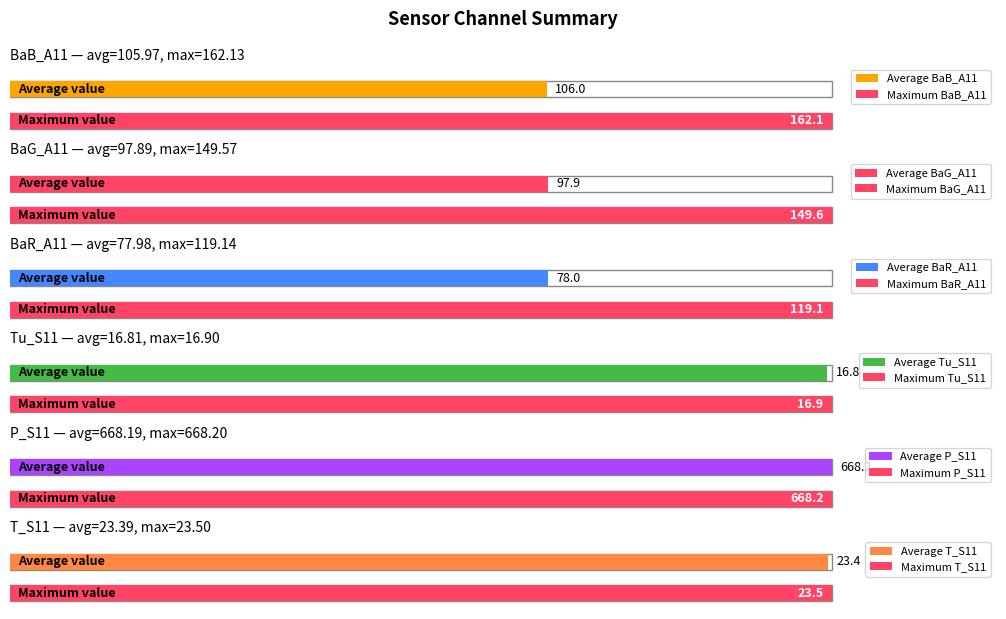

Which series has the largest range (max minus min)?

BaB_A11